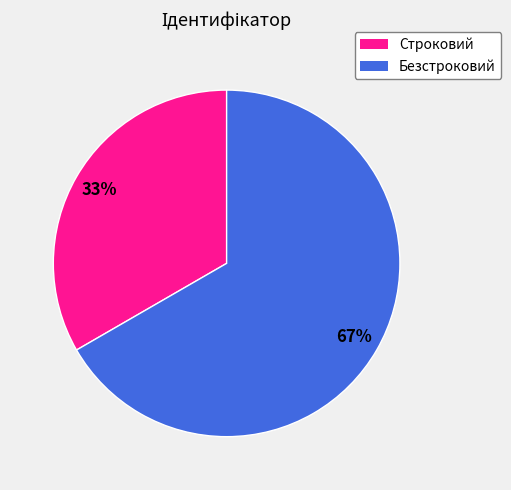

The Безстроковий slice represents 52% of the pie. True or false?

False